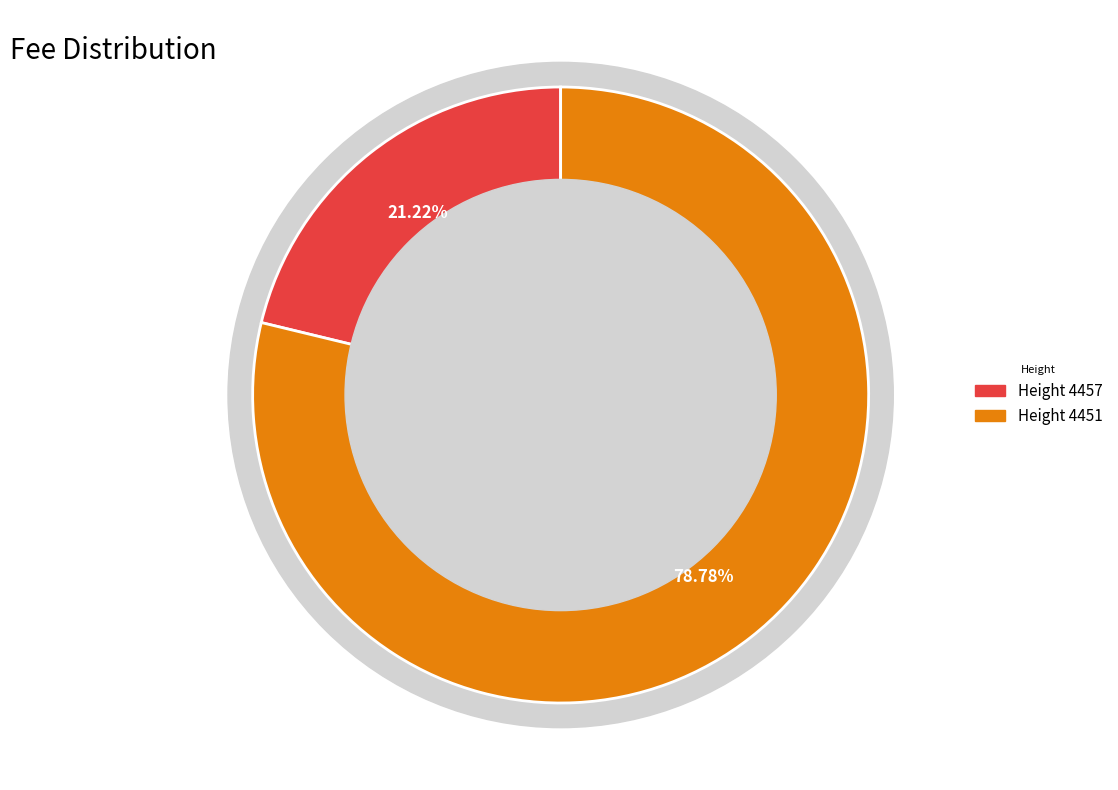

To the nearest percent, what percentage of the pie is 4457?

21%